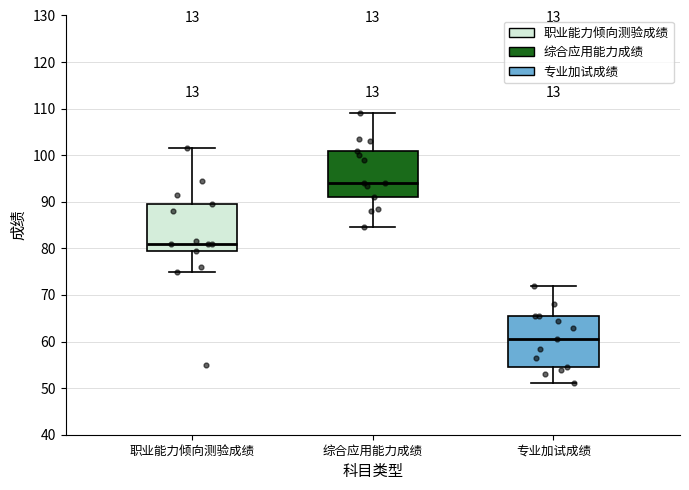

Where does the median line of the box for 职业能力倾向测验成绩 sit on the y-axis? The values are not printed on the chart, so give them approximately, as read against the axis.

81